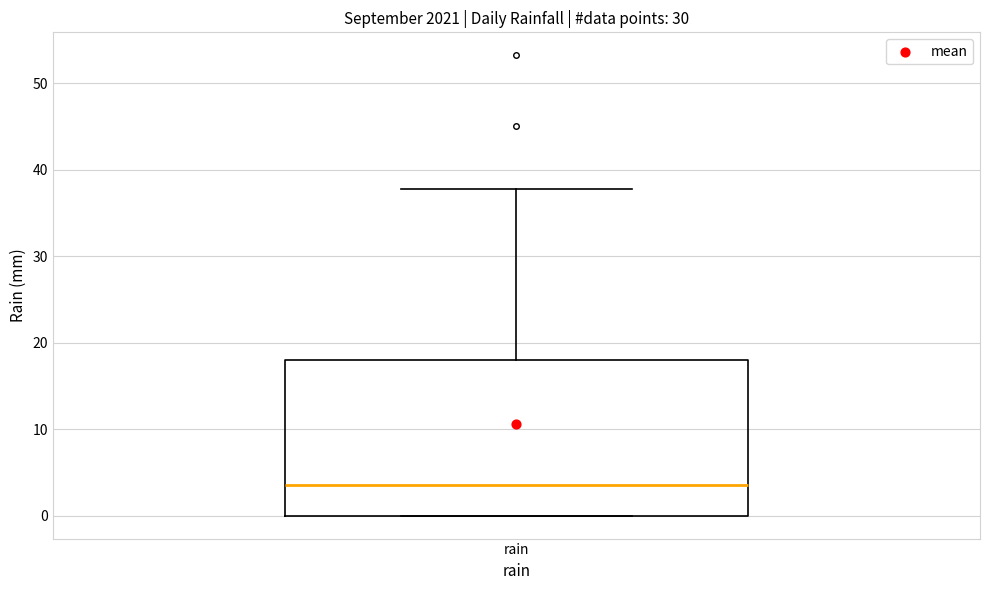

Transcribe this box plot: give where the median line is, the range the box spans, and where the two whiskers end, as read against the y-axis. The values are not printed on the chart, so give them approximately, as read against the axis.

median 4, box 0 to 18, whiskers 0 to 38